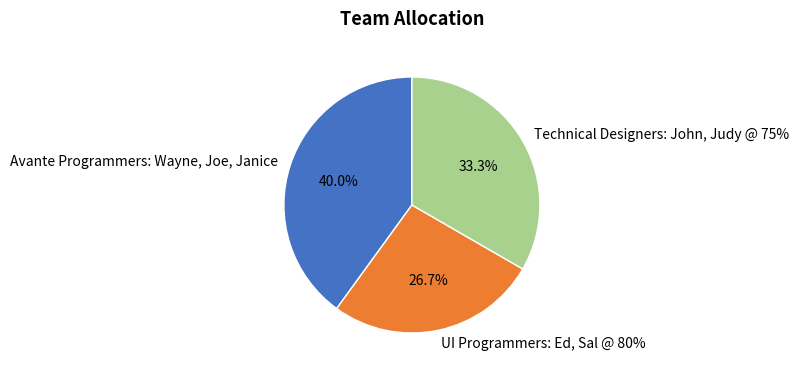

Does Avante Programmers: Wayne, Joe, Janice represent more than half of the total?

No